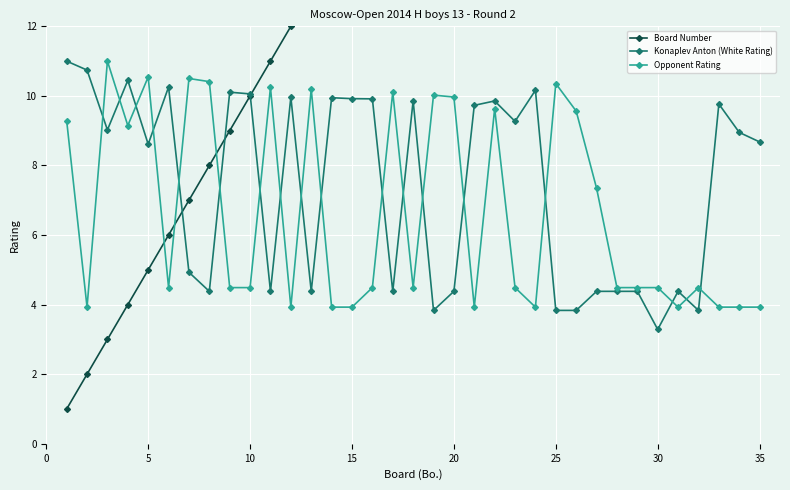

Is it true that Konaplev Anton (White Rating) equals 6.8 at 25?

False